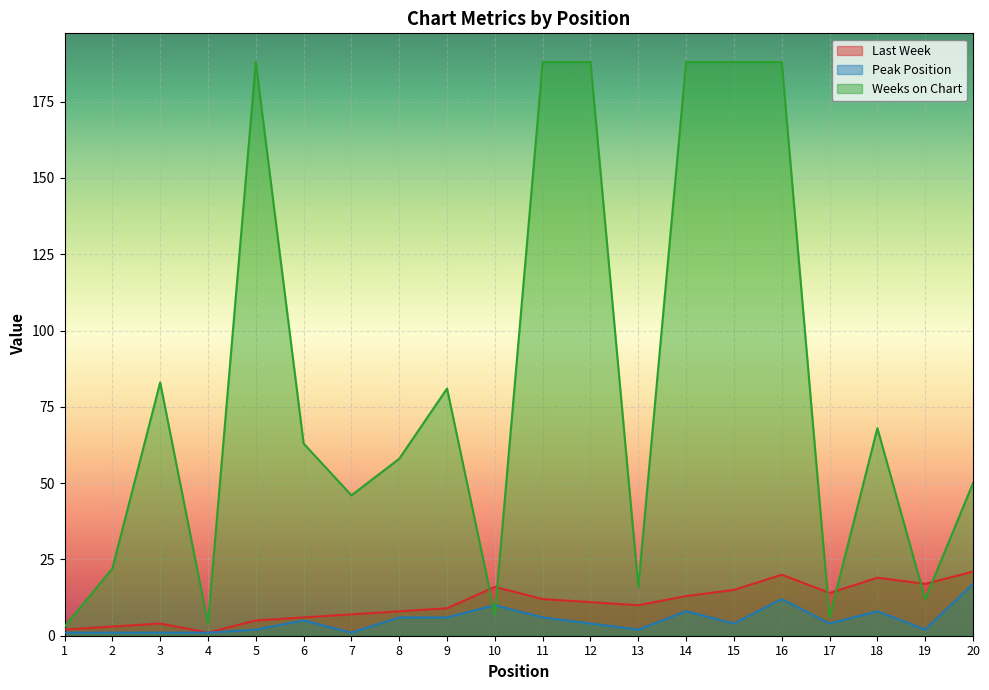

What is the minimum value shown in the chart?

1